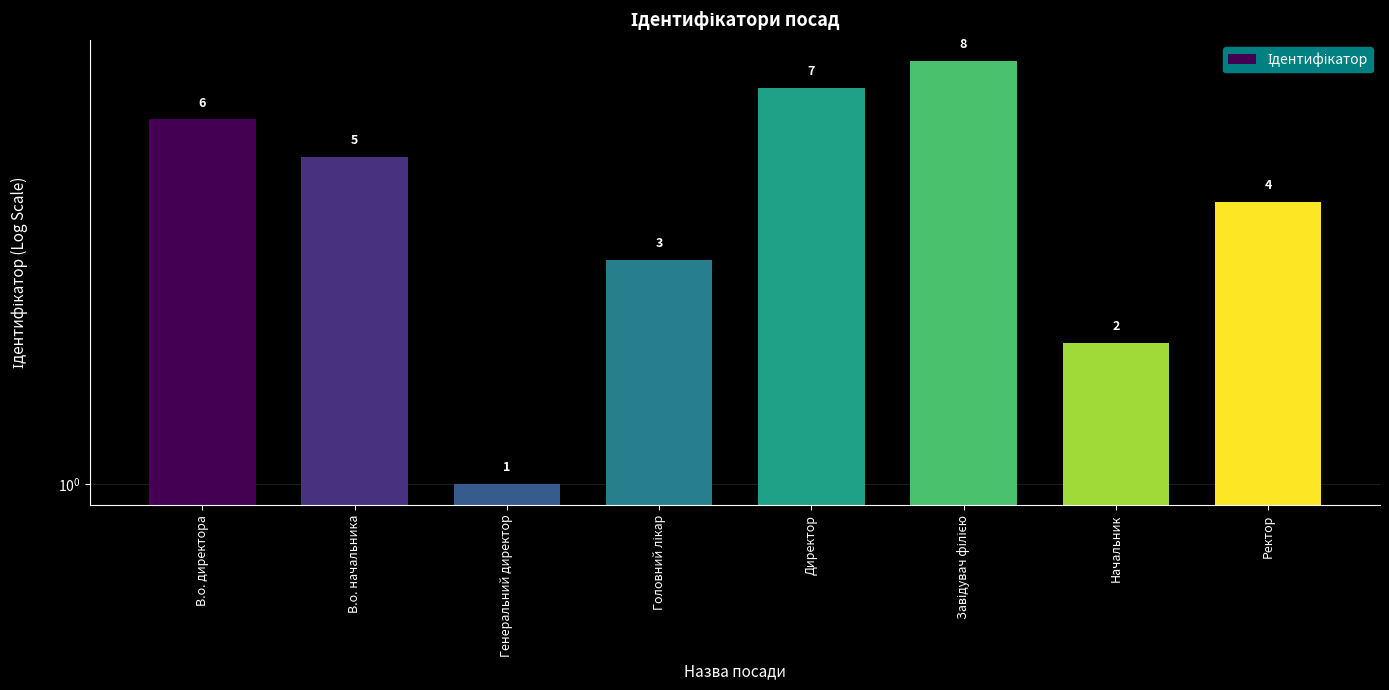

The chart shows a value of 2 at Начальник. True or false?

True